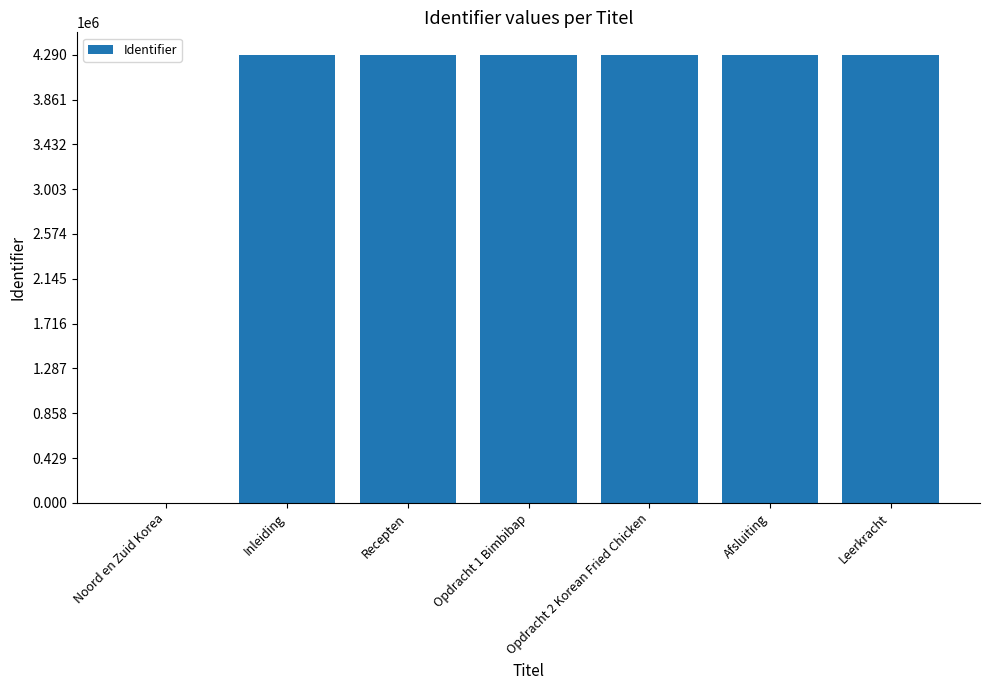

What is the ratio of the value at Inleiding to the value at Opdracht 2 Korean Fried Chicken?

1.0